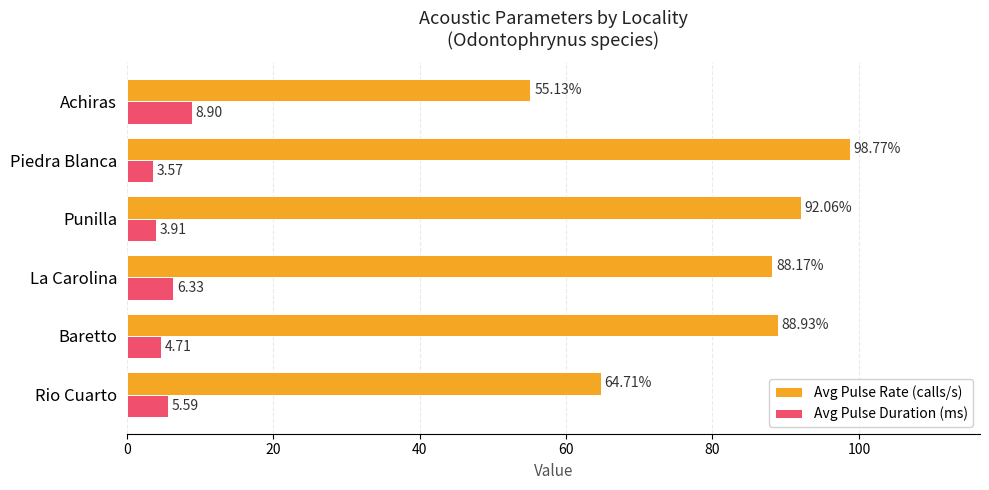

What is the sum of all Avg Pulse Duration (ms) values?

33.0